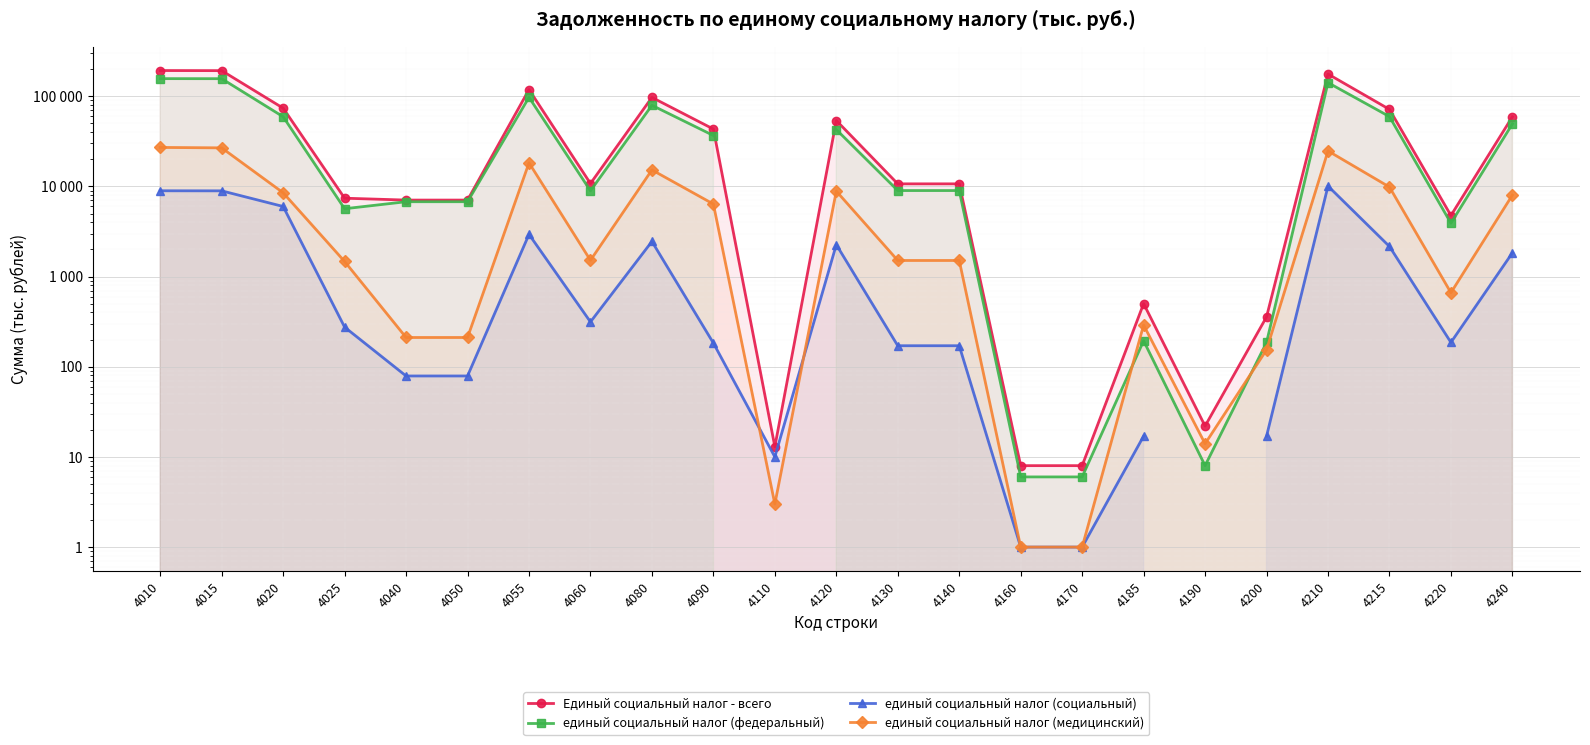

Where does the Единый социальный налог - всего series first go above 10673?

4010